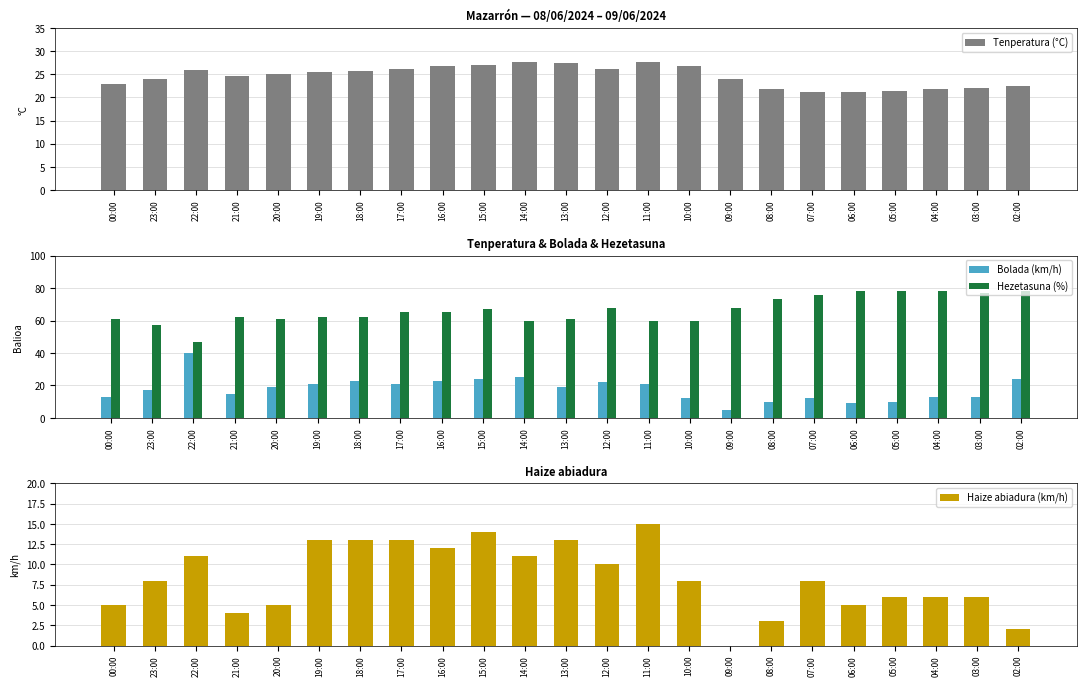

What is the difference between the Hezetasuna (%) values at 12:00 and 22:00?

21